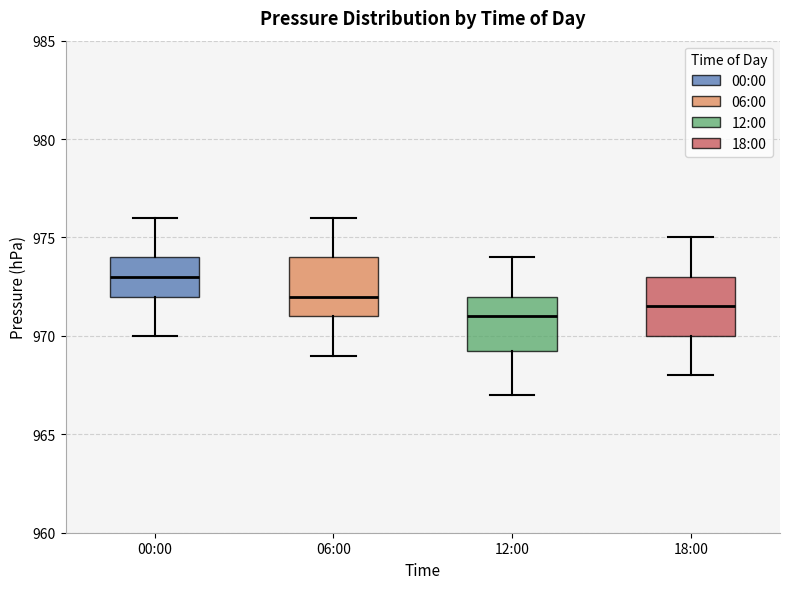

Reading left to right, transcribe this box plot: for each box, give where its median line is, the range the box spans, and where its two whiskers end, as read against the y-axis. The values are not printed on the chart, so give them approximately, as read against the axis.

00:00: median 973.0, box 972.0 to 974.0, whiskers 970.0 to 976.0
06:00: median 972.0, box 971.0 to 974.0, whiskers 969.0 to 976.0
12:00: median 971.0, box 969.5 to 972.0, whiskers 967.0 to 974.0
18:00: median 971.5, box 970.0 to 973.0, whiskers 968.0 to 975.0